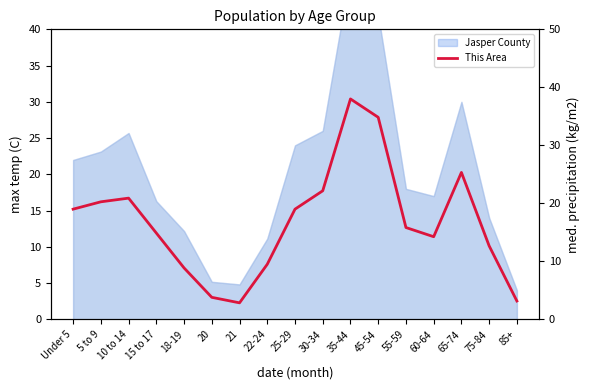

What is the value of the 17th point from the left?

3.2